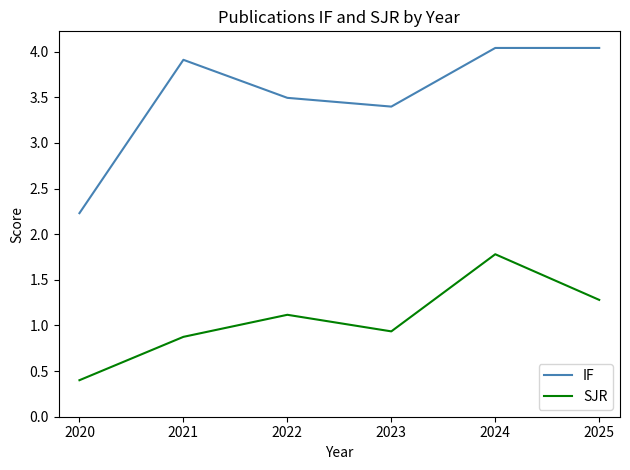

How many lines are shown in the chart?

2